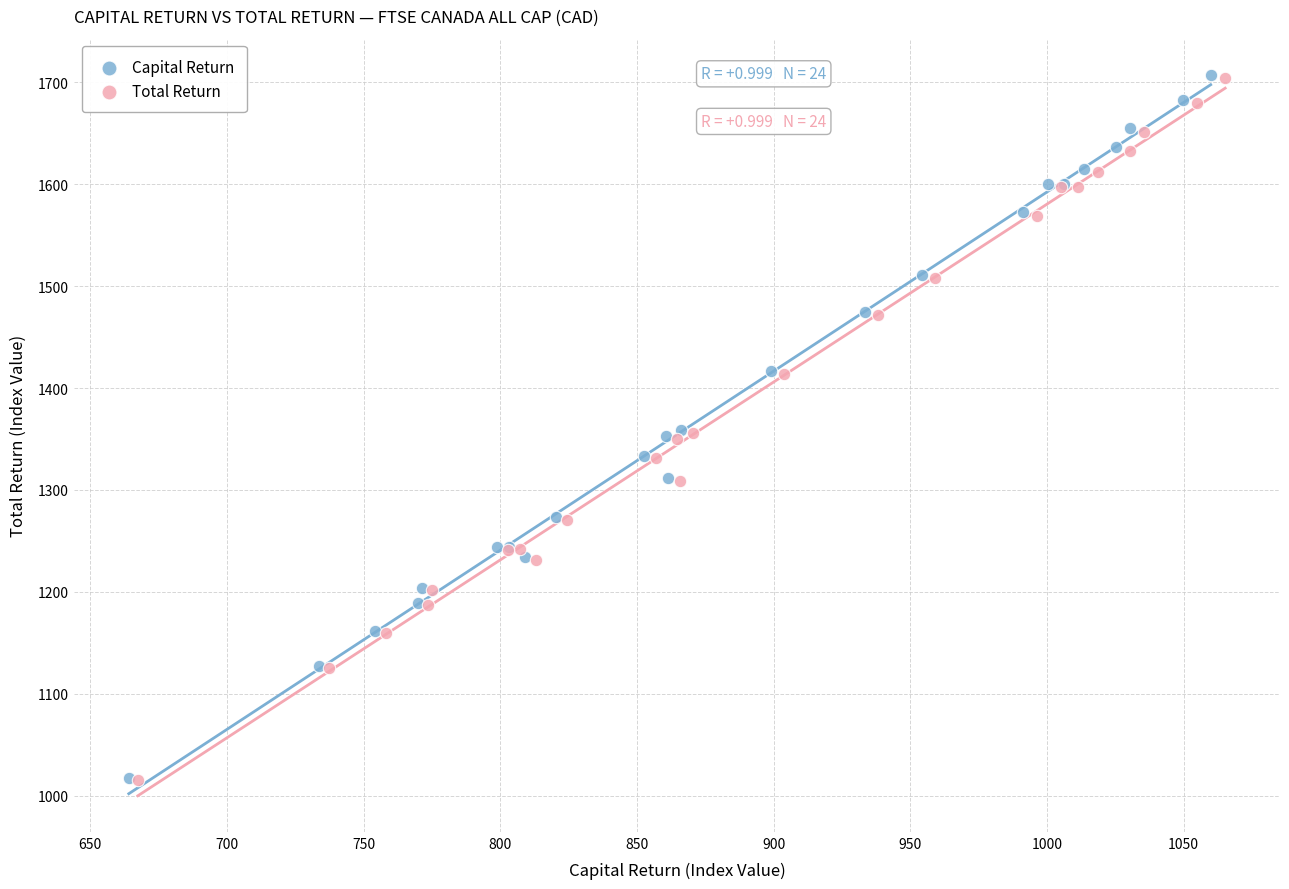

Which series has the largest Y range (max minus min)?

Capital Return